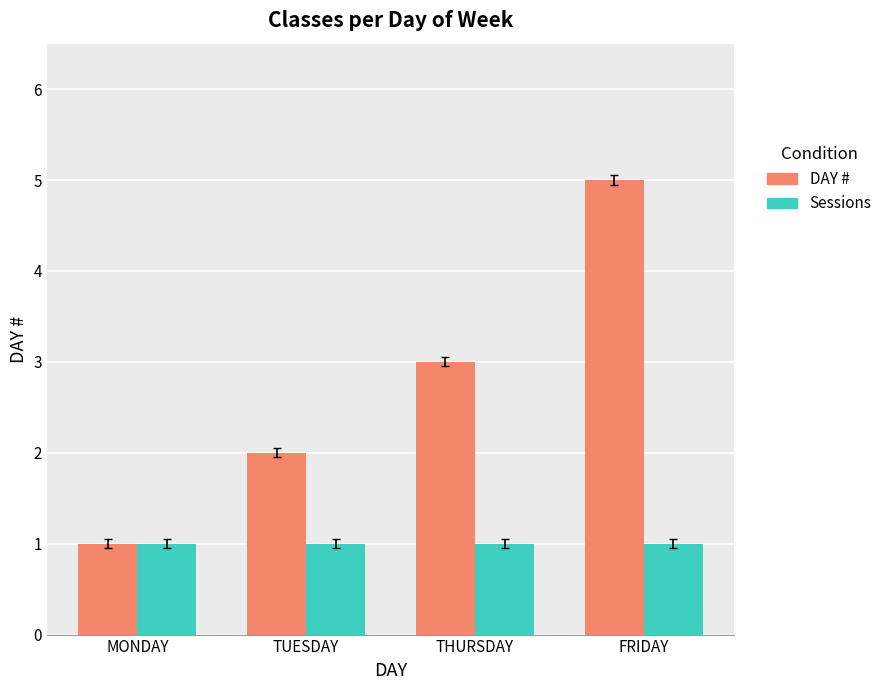

Reading left to right, list all the values displayed in this chart.

DAY #: 1	2	3	5
Sessions: 1	1	1	1